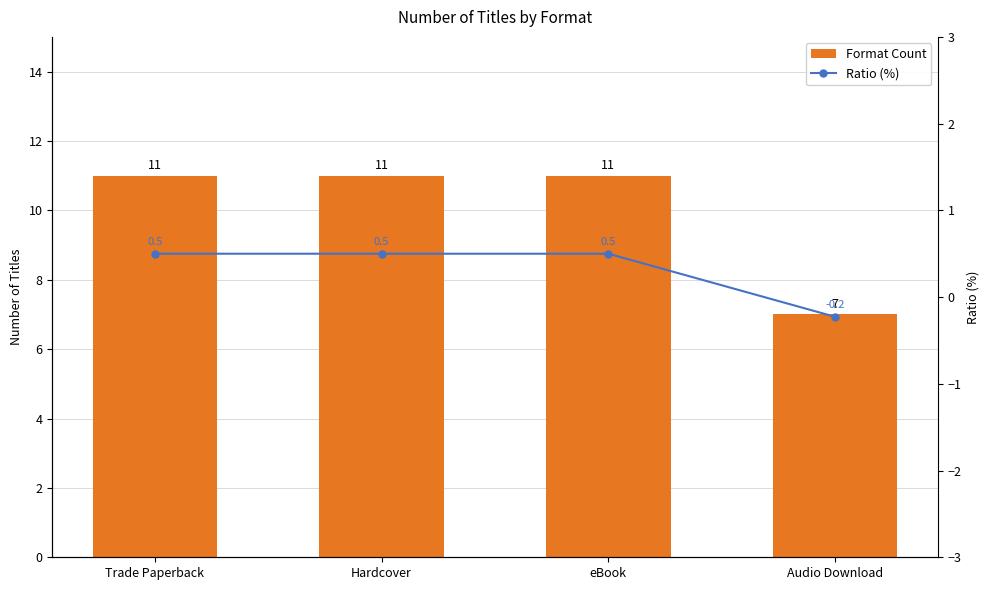

What is the difference between the maximum and minimum values in the Format Count series?

4.0